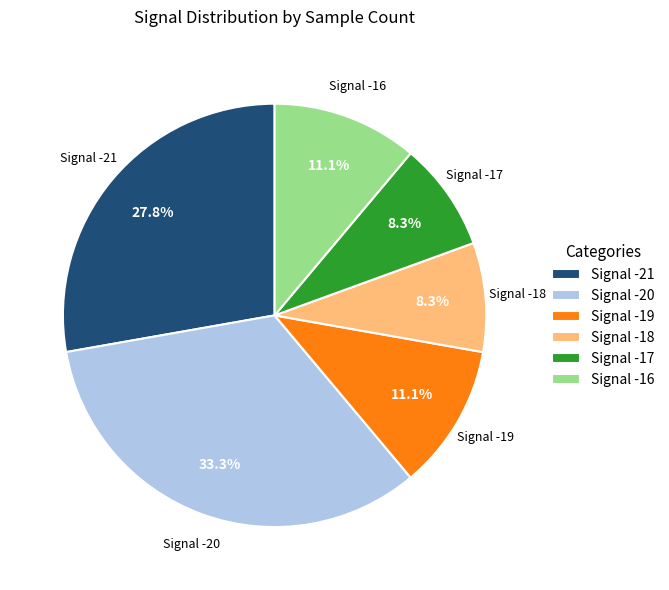

What is the total percentage of Signal -21 and Signal -19?

38.9%